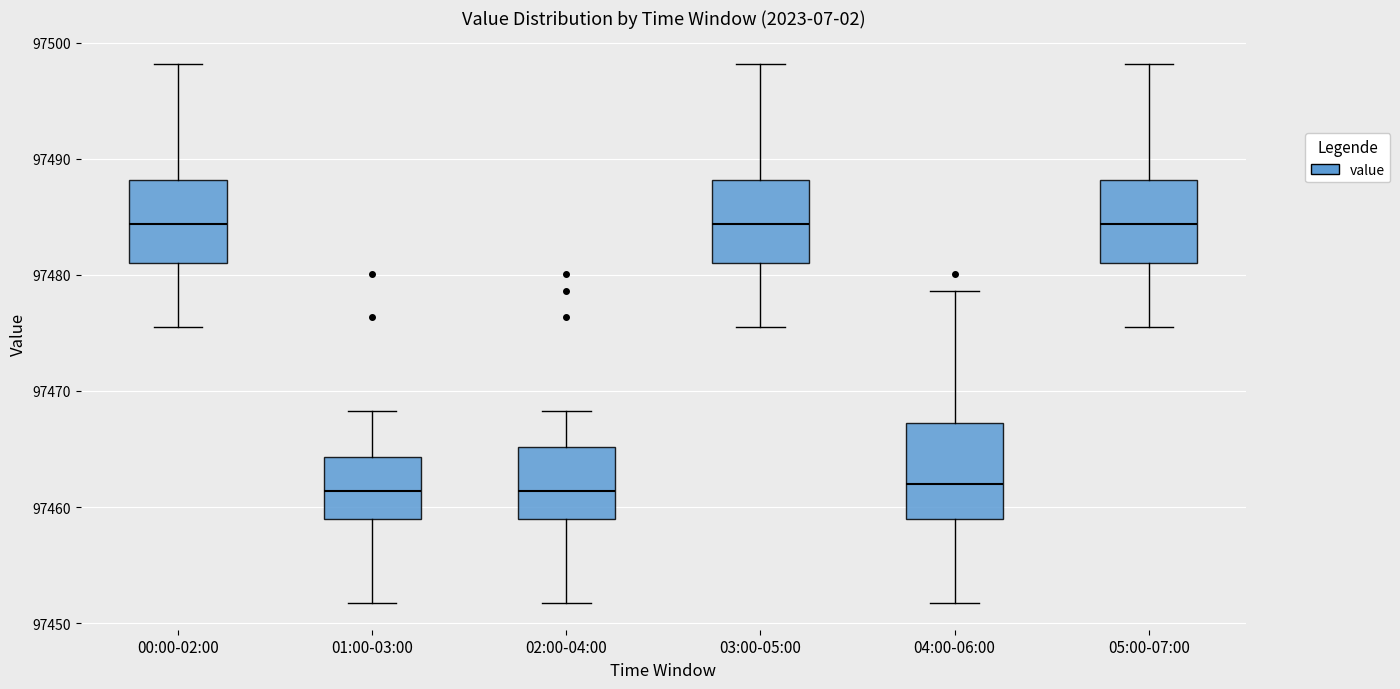

Reading left to right, read every box against the y-axis: the position of its median line, the range the box covers, and the ends of its whiskers. The values are not printed on the chart, so give them approximately, as read against the axis.

00:00-02:00: median 97484, box 97481 to 97488, whiskers 97476 to 97498
01:00-03:00: median 97461, box 97459 to 97464, whiskers 97452 to 97468
02:00-04:00: median 97461, box 97459 to 97465, whiskers 97452 to 97468
03:00-05:00: median 97484, box 97481 to 97488, whiskers 97476 to 97498
04:00-06:00: median 97462, box 97459 to 97467, whiskers 97452 to 97479
05:00-07:00: median 97484, box 97481 to 97488, whiskers 97476 to 97498